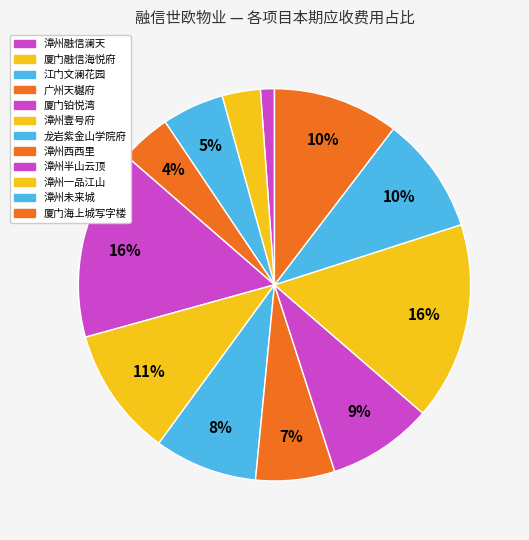

Count the number of slices in the pie.

12